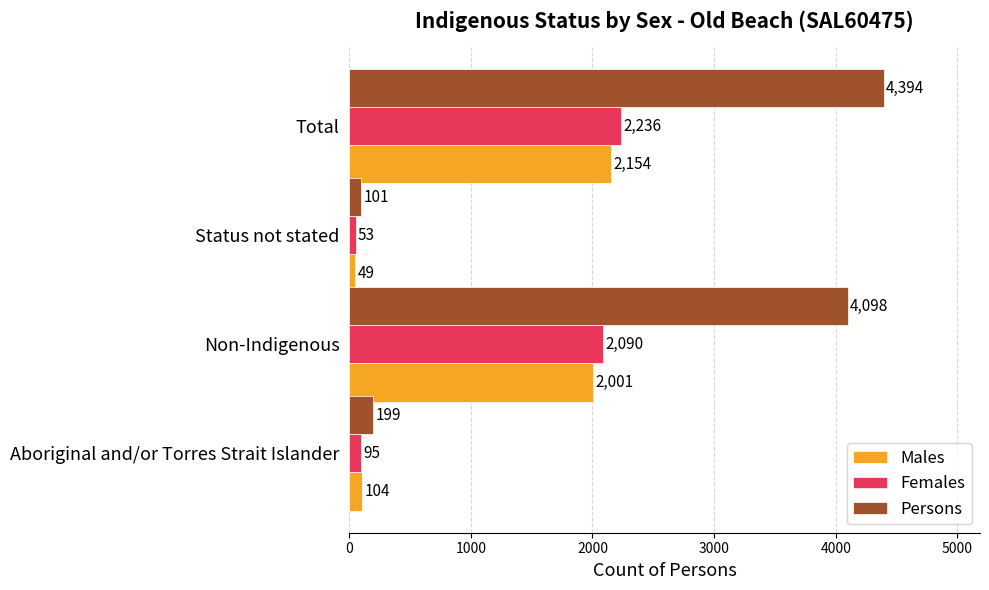

What is the spread (max minus min) of values at Status not stated?

52